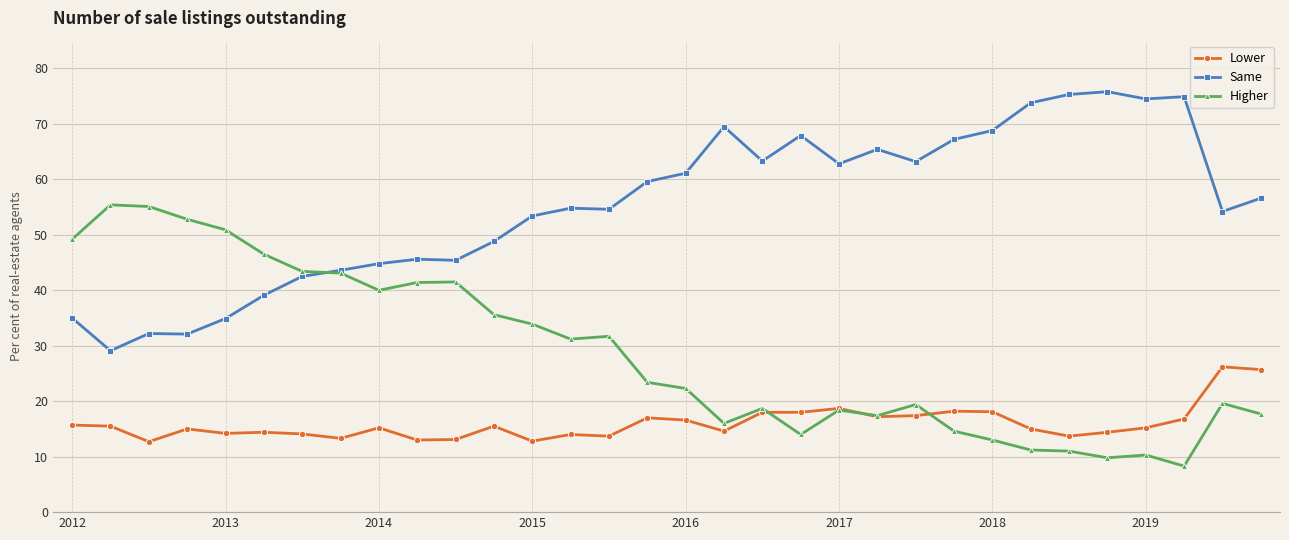

Rank the series by their average value, from lowest to highest.

Lower, Higher, Same